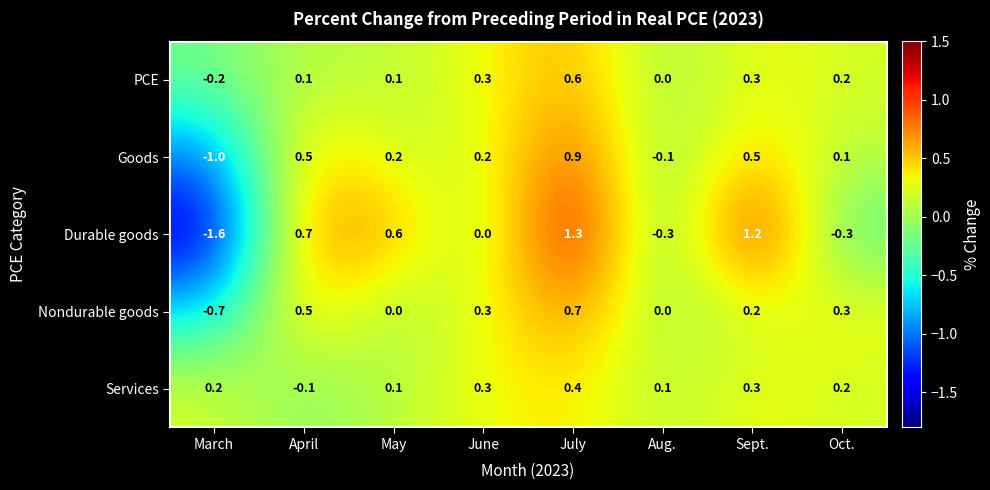

At which category does the chart reach its minimum across all series?

March